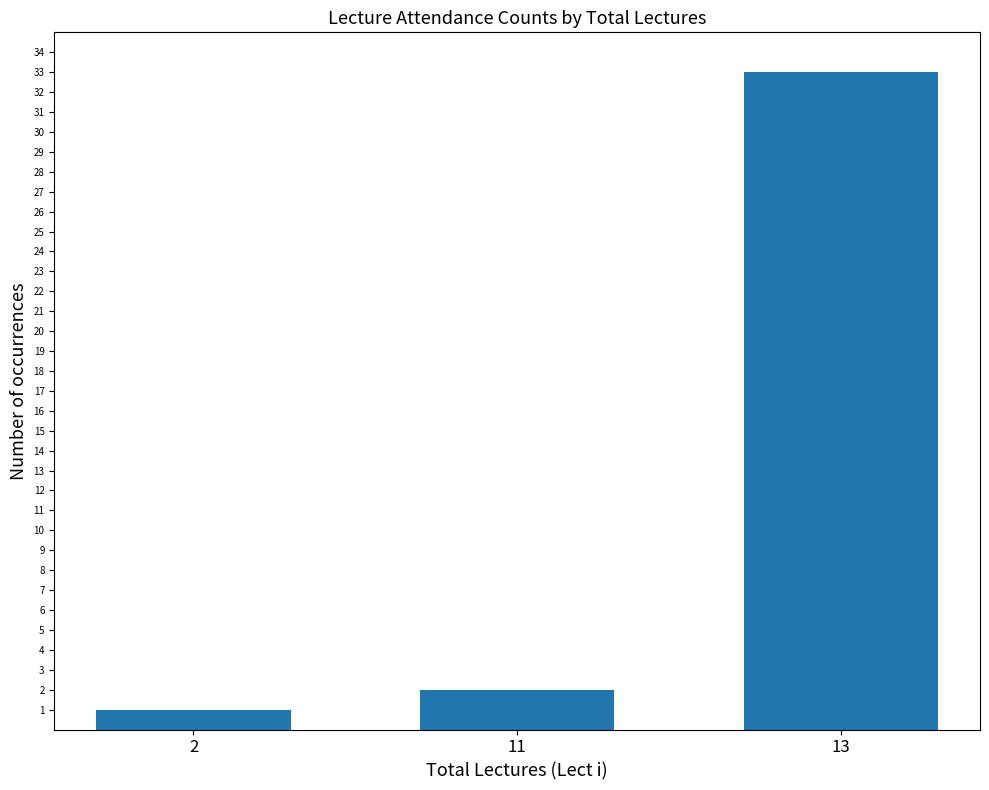

Read the value at 13.

33